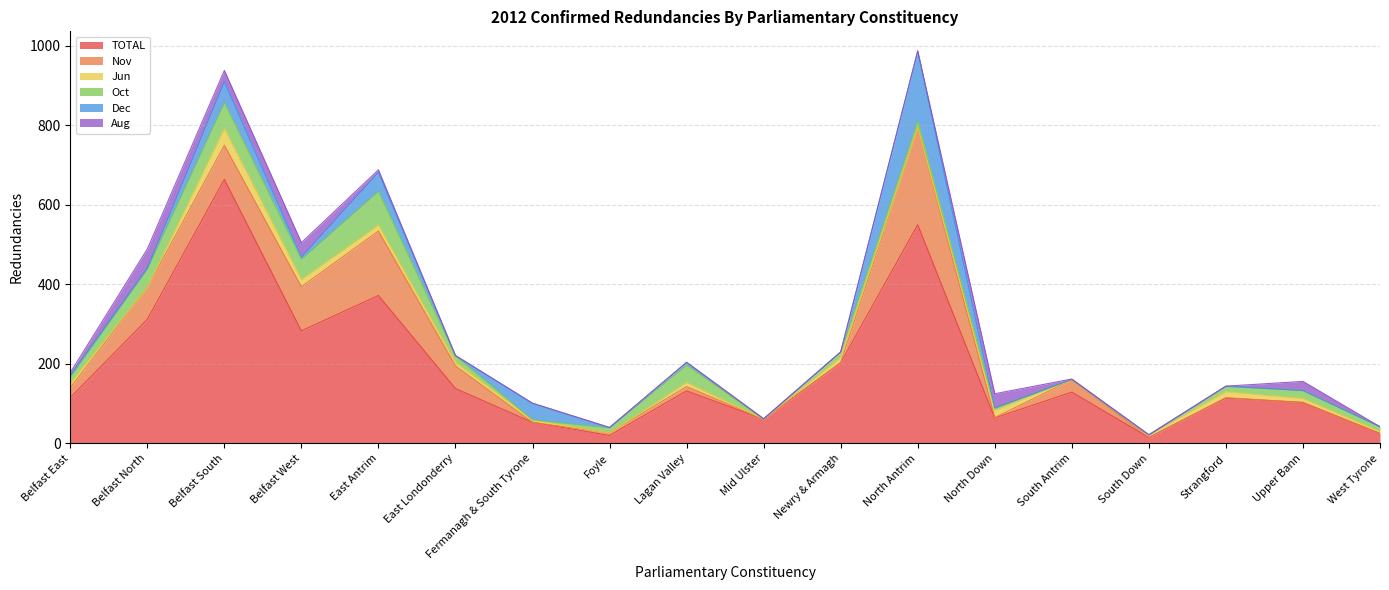

Reading right to left, list all the values displayed in this chart.

TOTAL: 25	103	114	15	129	64	550	203	61	132	20	53	138	372	283	664	312	115
Nov: 0	0	1	0	31	1	244	0	0	11	6	0	57	162	111	86	80	25
Jun: 5	10	15	6	0	18	0	13	0	10	0	6	9	15	18	42	0	11
Oct: 12	20	13	0	1	6	17	14	0	44	13	0	16	85	51	65	46	15
Dec: 0	0	1	0	0	0	176	0	1	7	1	42	1	48	6	53	3	5
Aug: 0	23	0	1	1	36	0	0	0	0	0	0	0	6	36	28	48	7